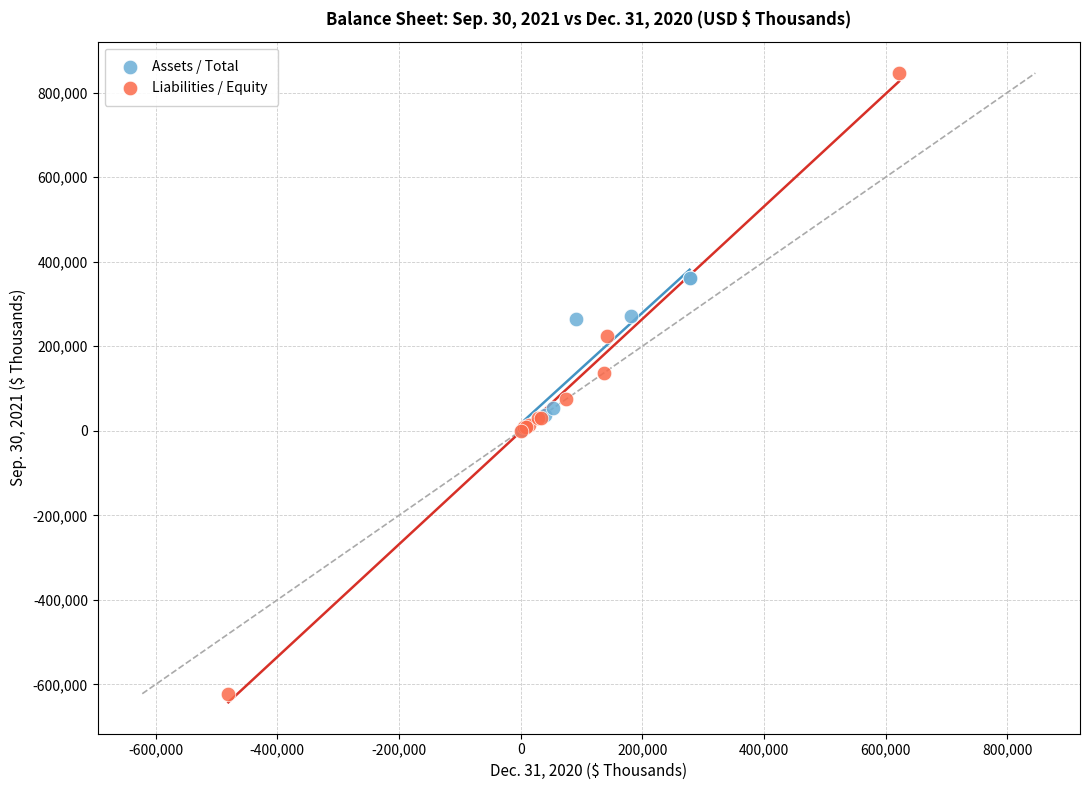

Which series reaches the maximum Y coordinate?

Liabilities / Equity